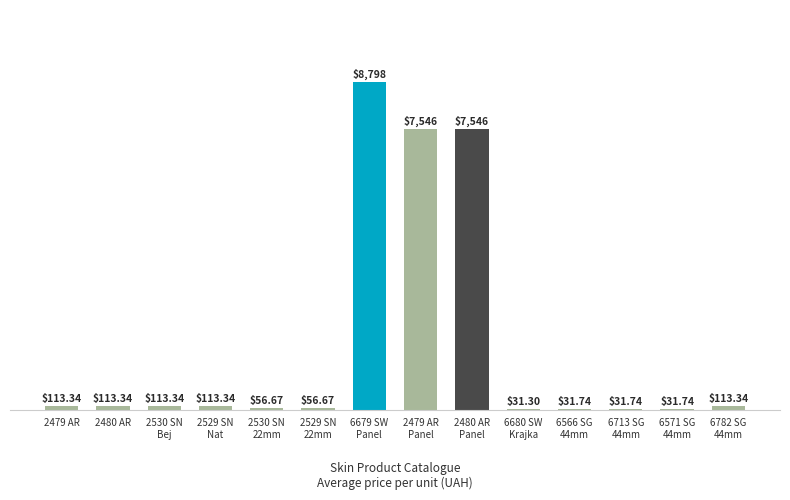

At which label does the data first exceed 113?

2479 AR